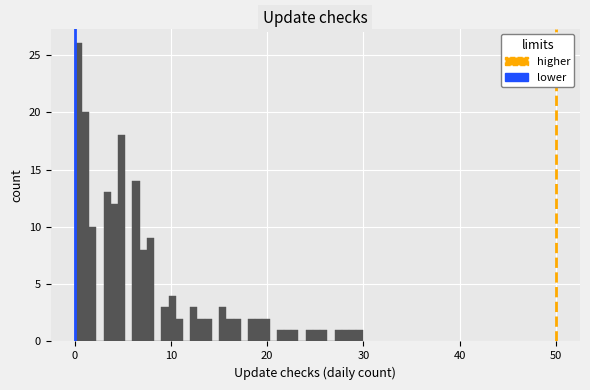

Around what value on the x-axis is the tallest bar? Give the approximate position of its centre, as read against the axis.

0